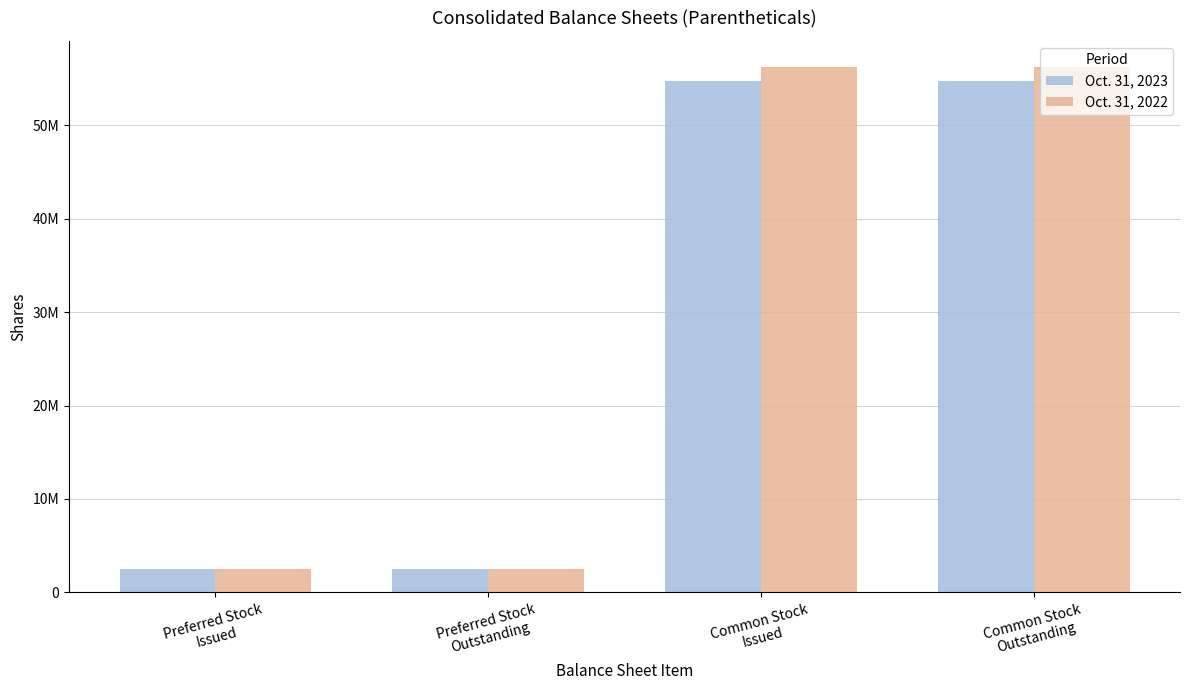

What is the sum of the Oct. 31, 2022 values at Common Stock
Issued and Preferred Stock
Issued?

58677171